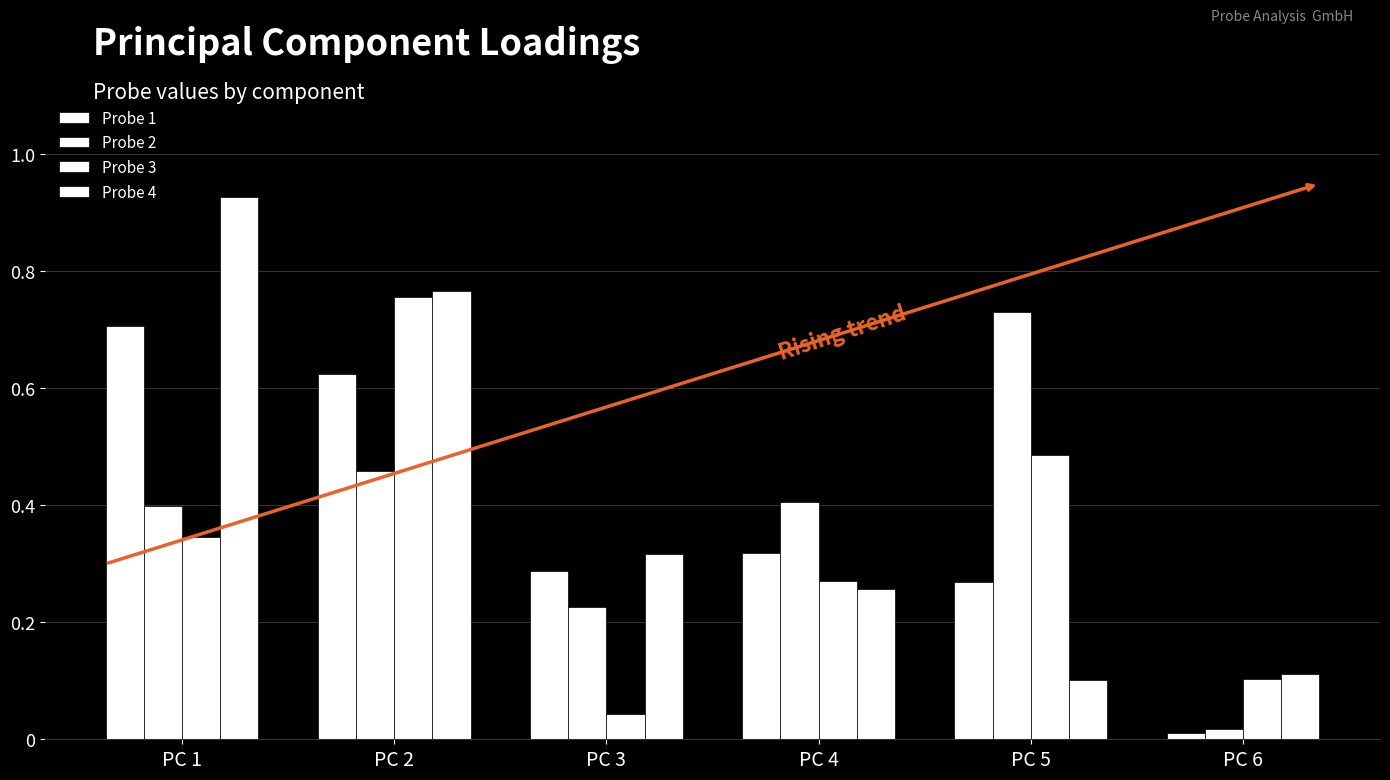

Which series changed the most between PC 1 and PC 2?

Probe 3